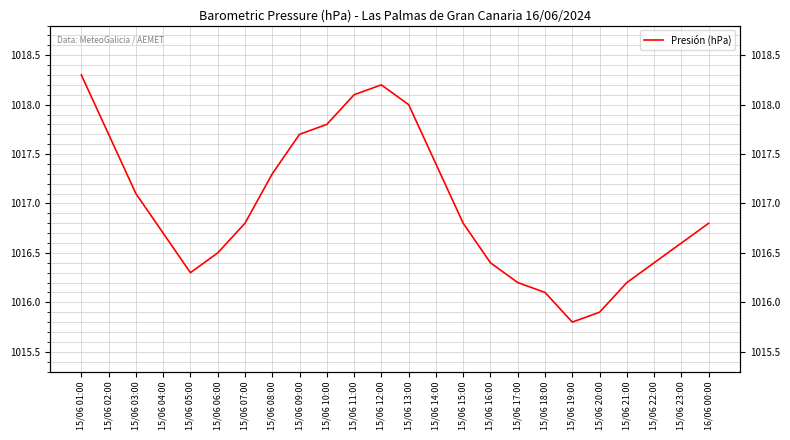

Which has a higher value, 15/06 20:00 or 15/06 22:00?

15/06 22:00